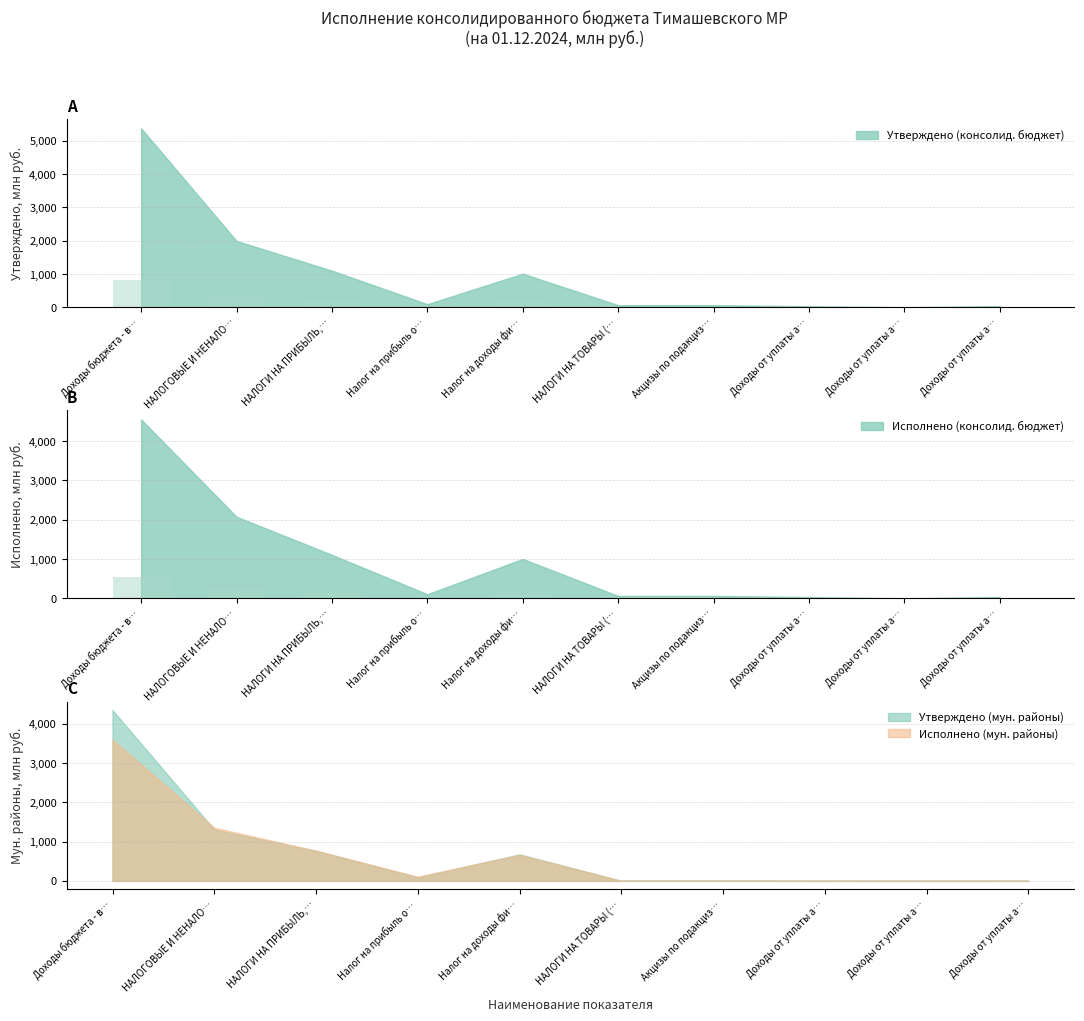

What is the total value across all series at Доходы от уплаты а…?

8.2